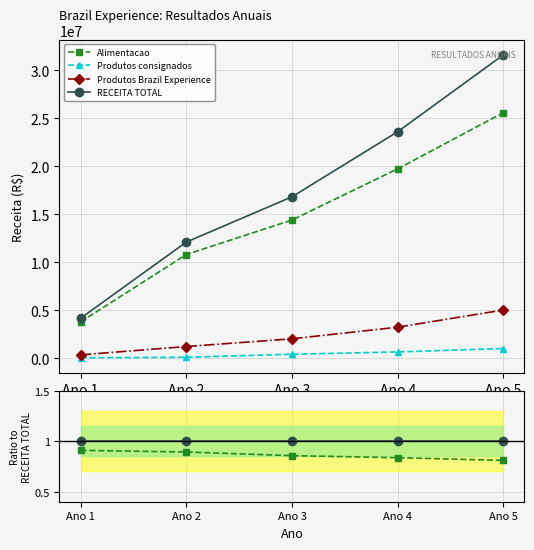

What is the value of the Produtos Brazil Experience point at the 2nd from the left?

0.1